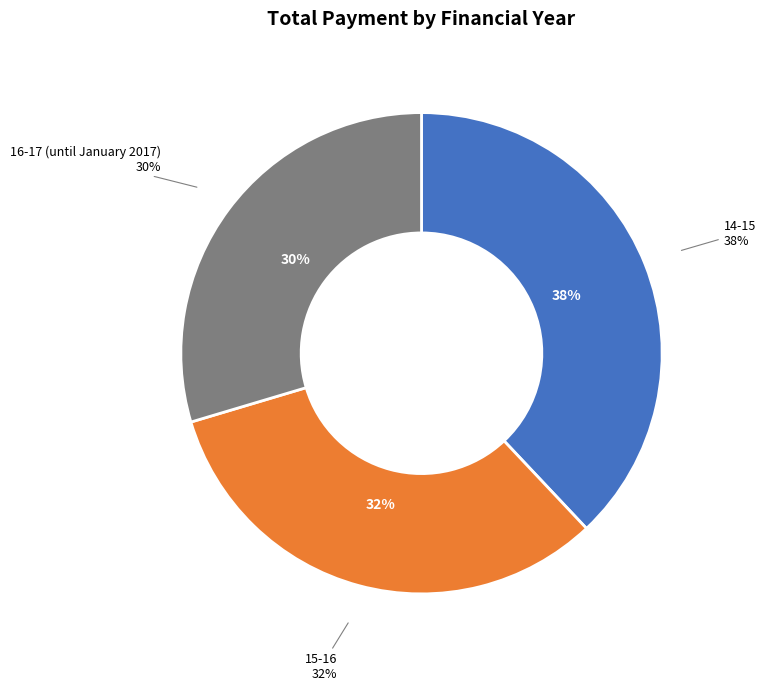

Is the sum of 15-16 and 16-17 (until January 2017) greater than half?

Yes